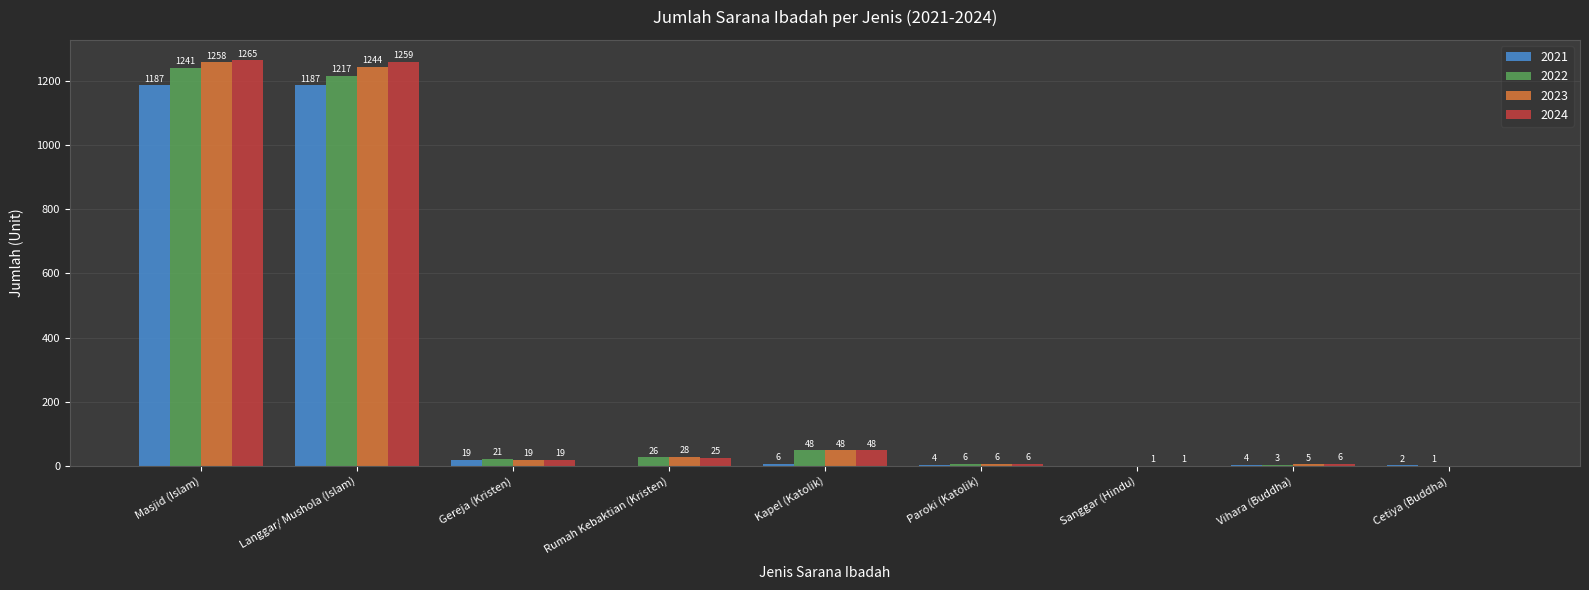

What is the total value across all series at Sanggar (Hindu)?

2